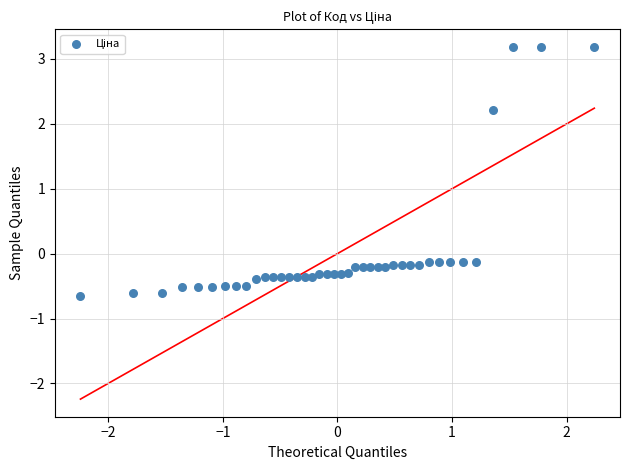

What is the range of Y values (max minus min)?

3.8